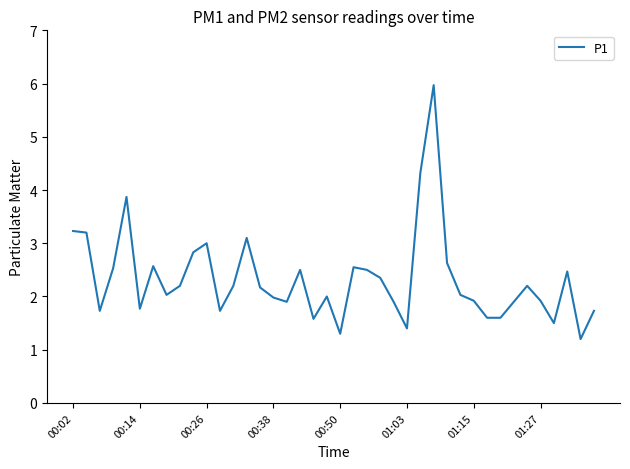

What is the difference between the maximum and minimum values?

4.8